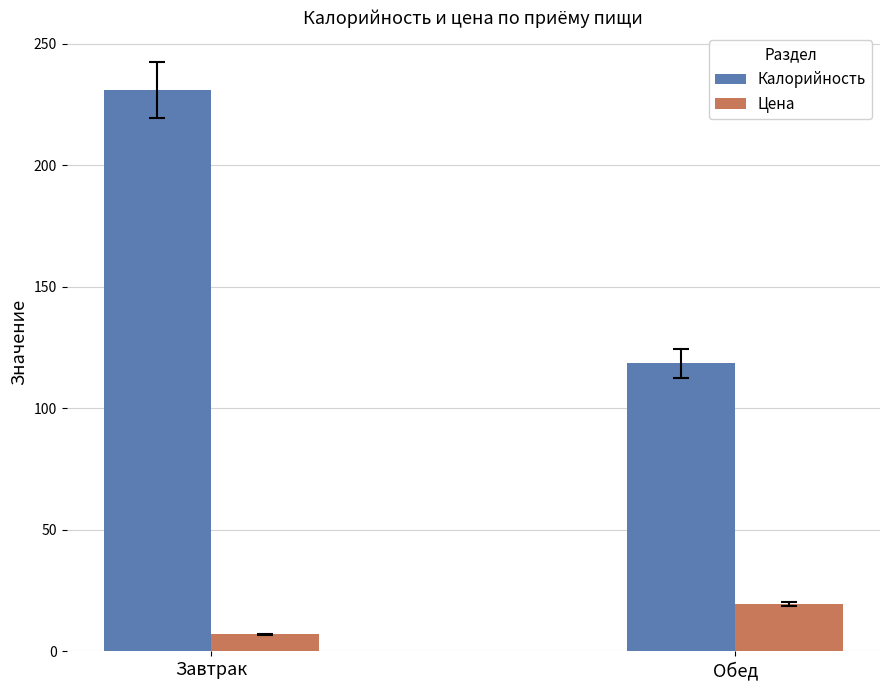

Which category has the lowest value in the Цена series?

Завтрак